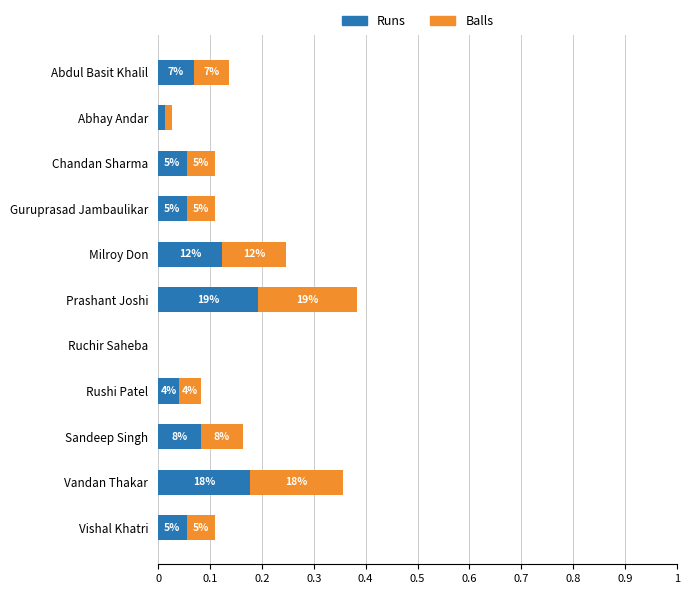

What are all the series names shown in the legend?

Runs, Balls